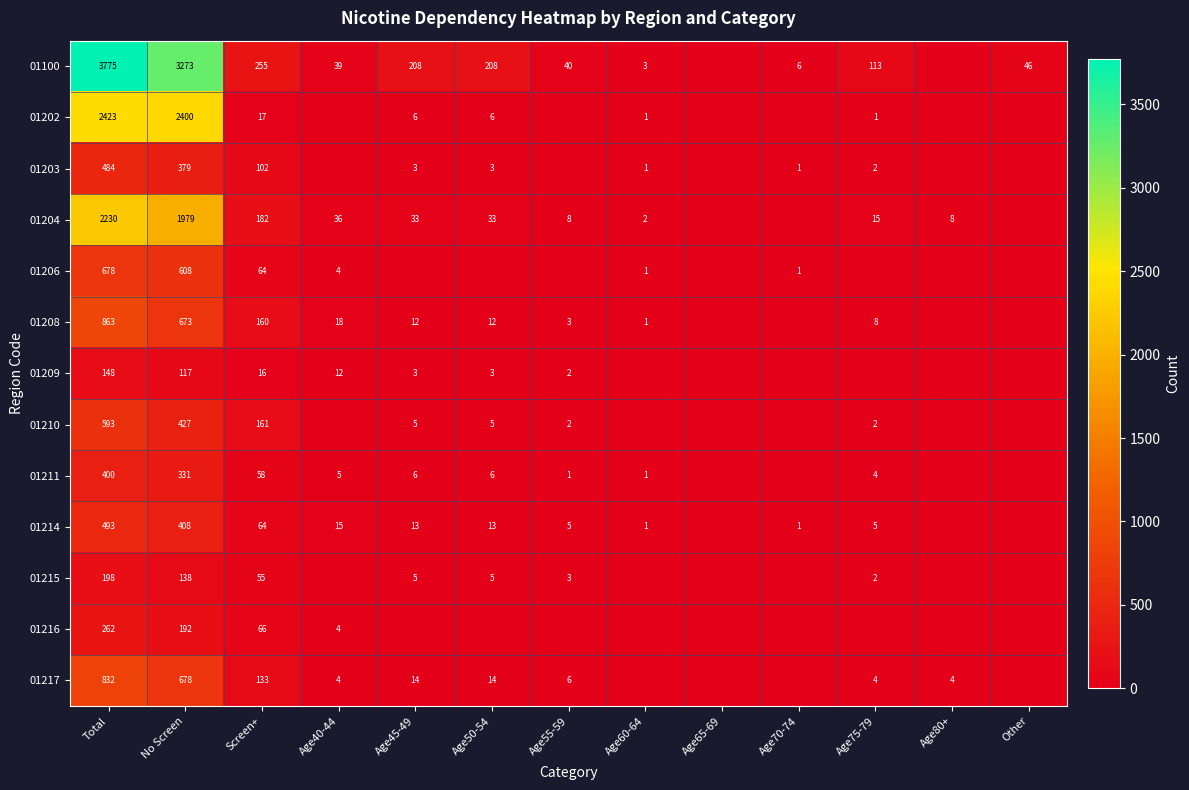

The 01202 series shows 0 at Age60-64. True or false?

False